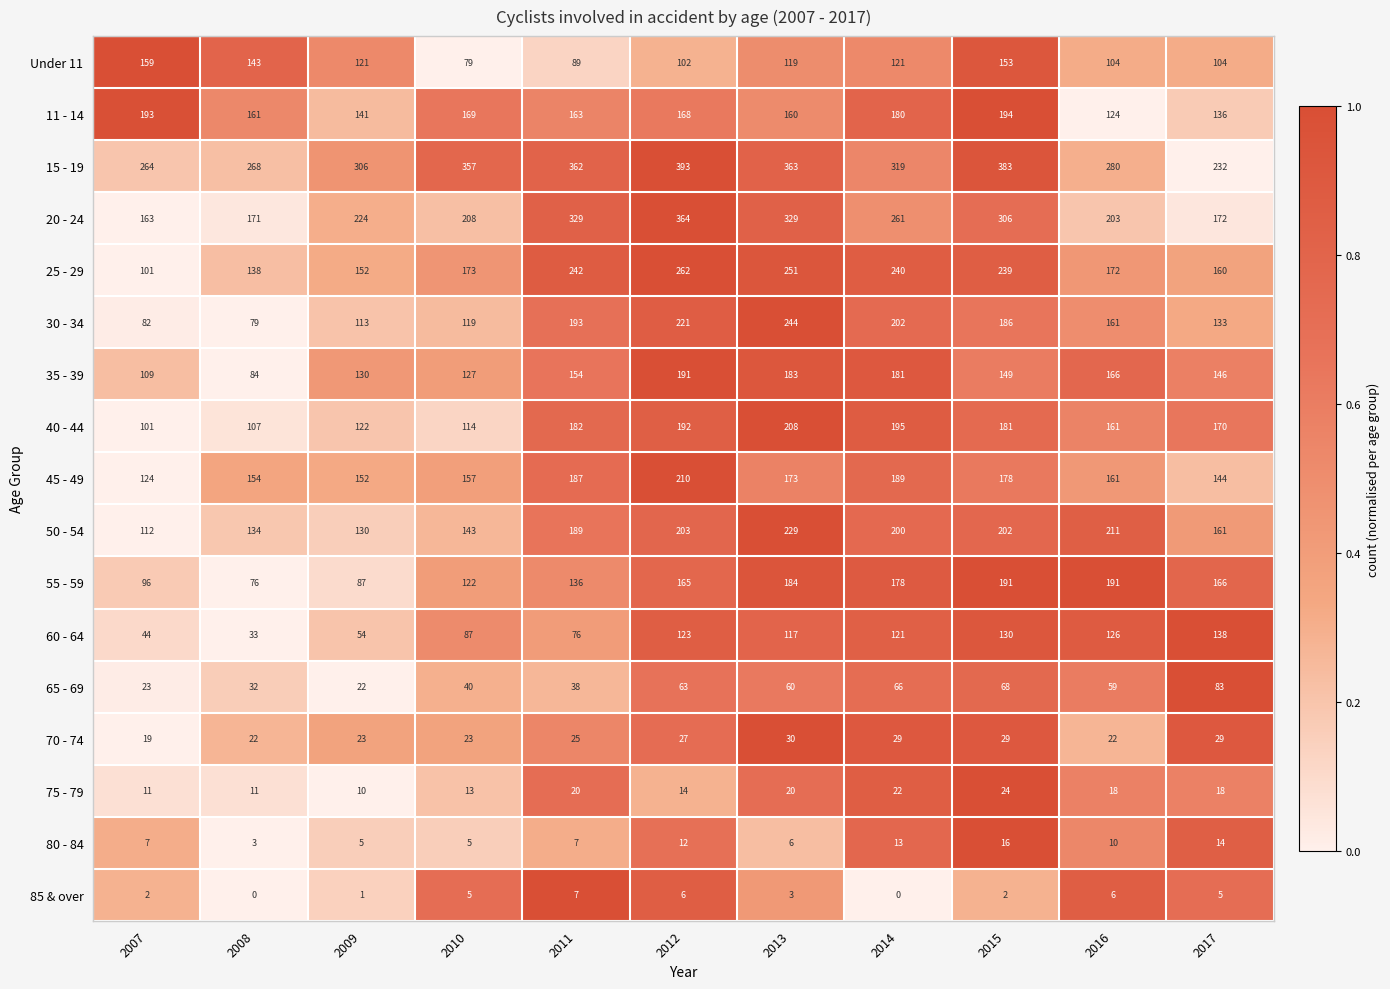

At which label does 45 - 49 first exceed 161?

2011